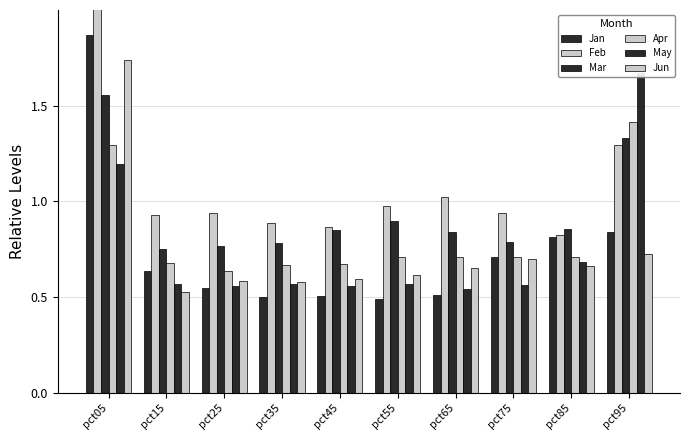

Reading left to right, transcribe all the data shown in this chart.

Jan: 1.9	0.6	0.5	0.5	0.5	0.5	0.5	0.7	0.8	0.8
Feb: 2.3	0.9	0.9	0.9	0.9	1.0	1.0	0.9	0.8	1.3
Mar: 1.6	0.7	0.8	0.8	0.9	0.9	0.8	0.8	0.9	1.3
Apr: 1.3	0.7	0.6	0.7	0.7	0.7	0.7	0.7	0.7	1.4
May: 1.2	0.6	0.6	0.6	0.6	0.6	0.5	0.6	0.7	1.7
Jun: 1.7	0.5	0.6	0.6	0.6	0.6	0.6	0.7	0.7	0.7